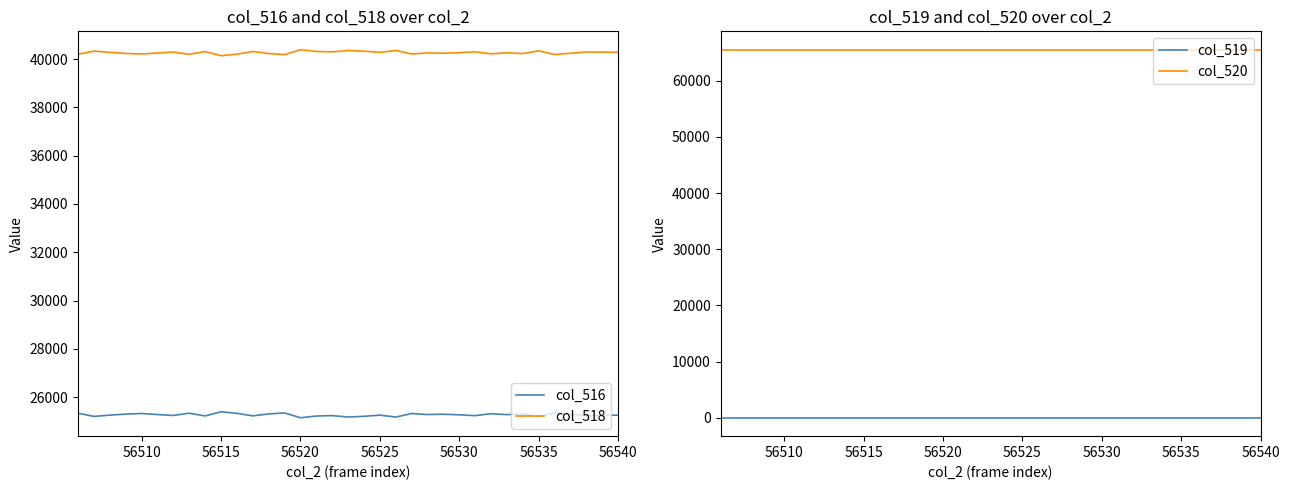

How many data points in col_518 are above 40264?

17